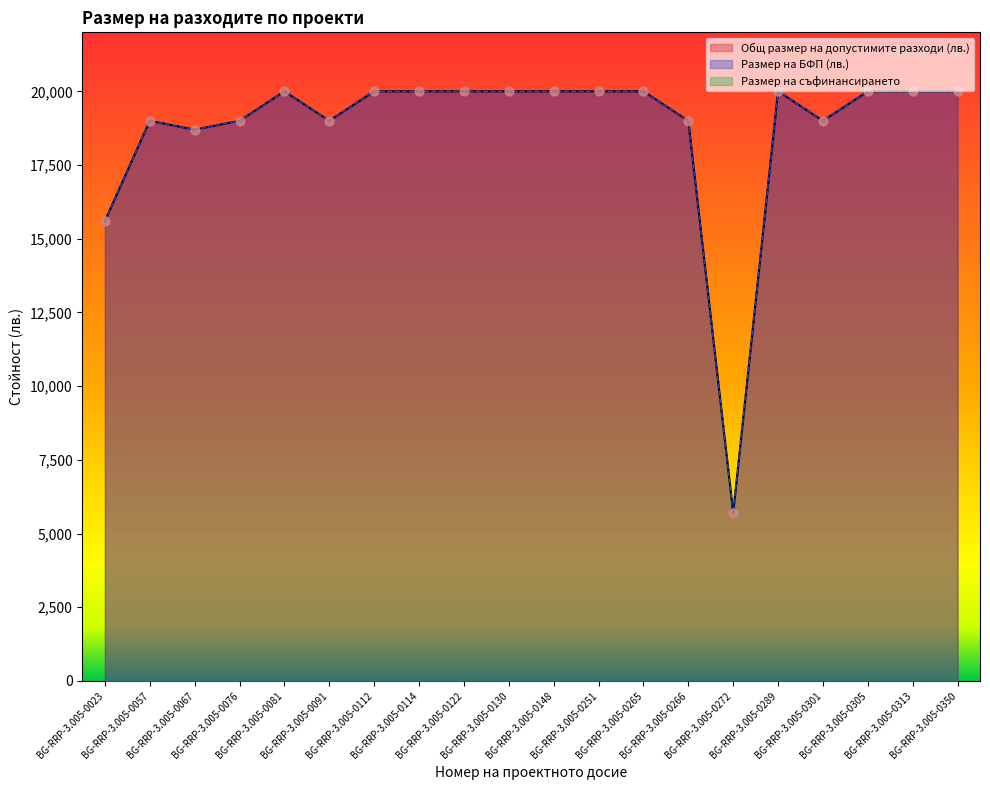

At which category is the sum across all series the highest?

BG-RRP-3.005-0081